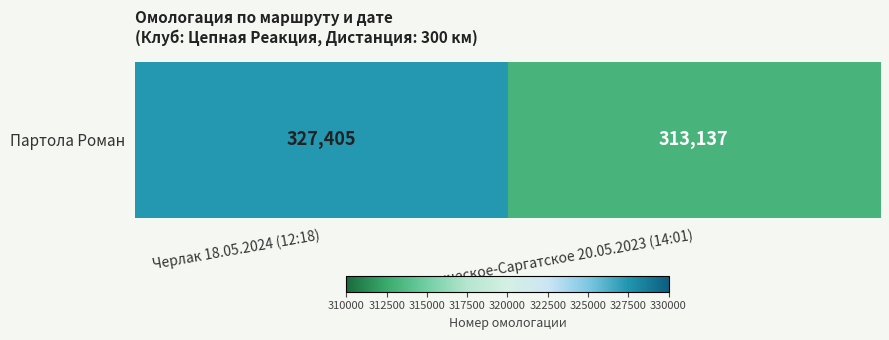

What is the maximum value shown in the chart?

327405